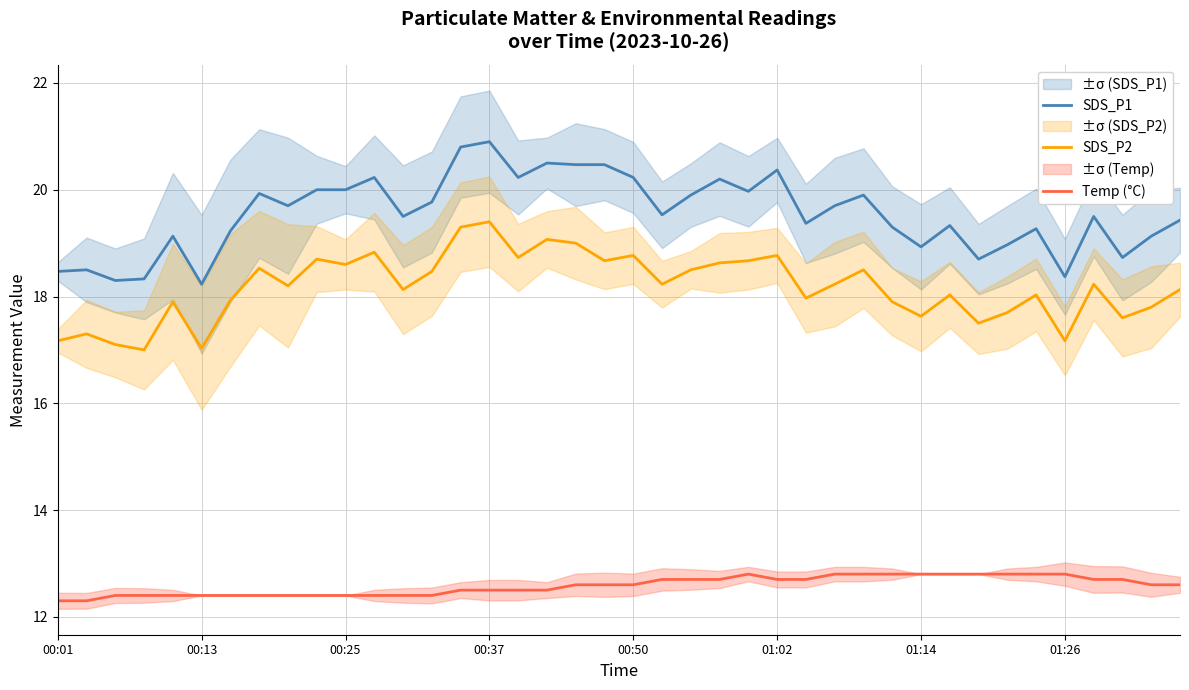

The value of Temp (°C) at 22 is 2.9. True or false?

False